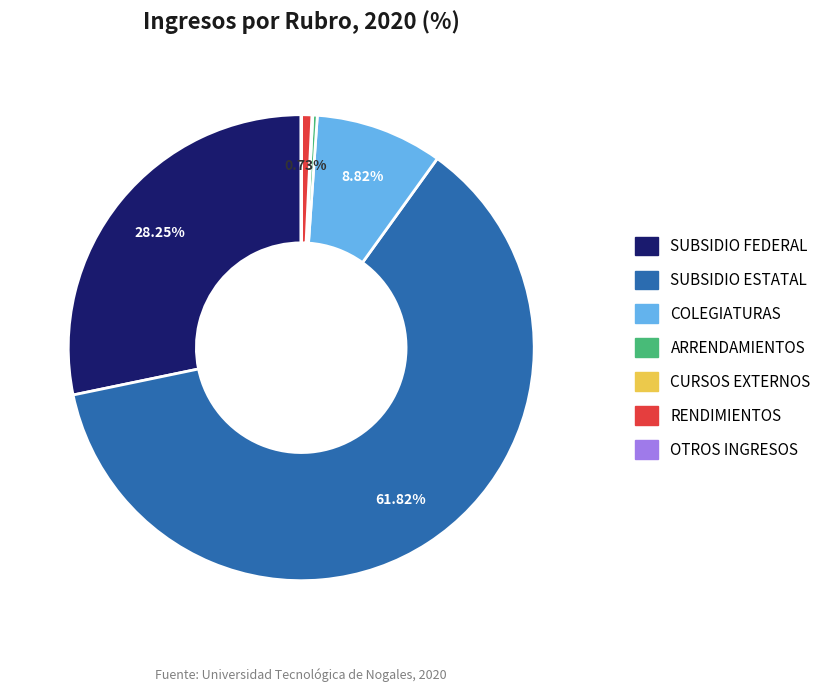

Which slice is the largest?

SUBSIDIO ESTATAL